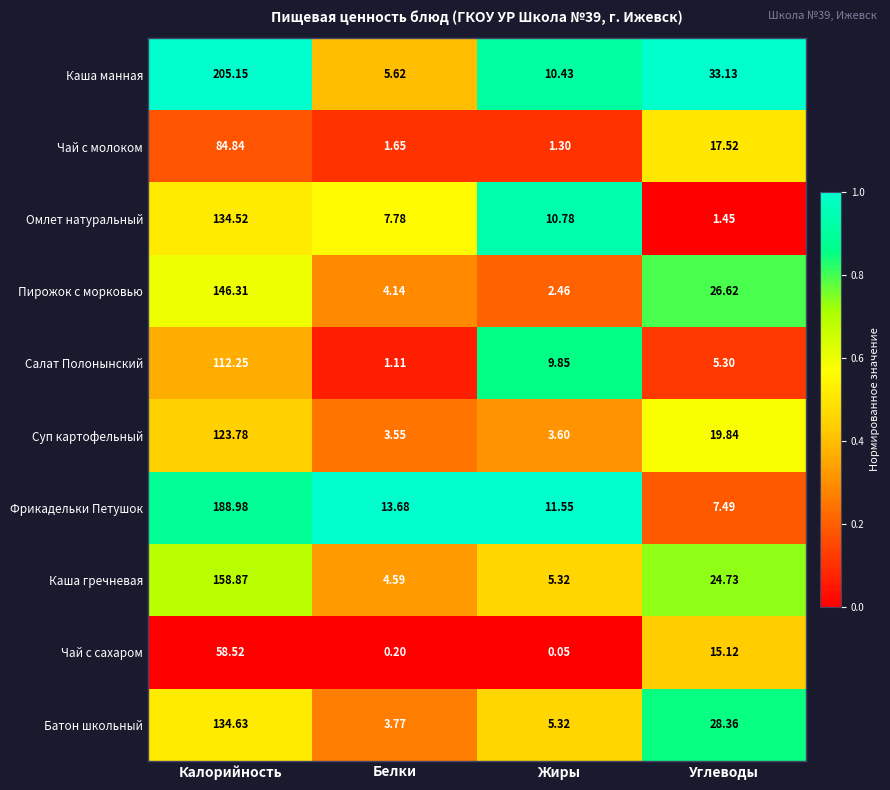

Which label corresponds to the largest value in the chart?

Калорийность